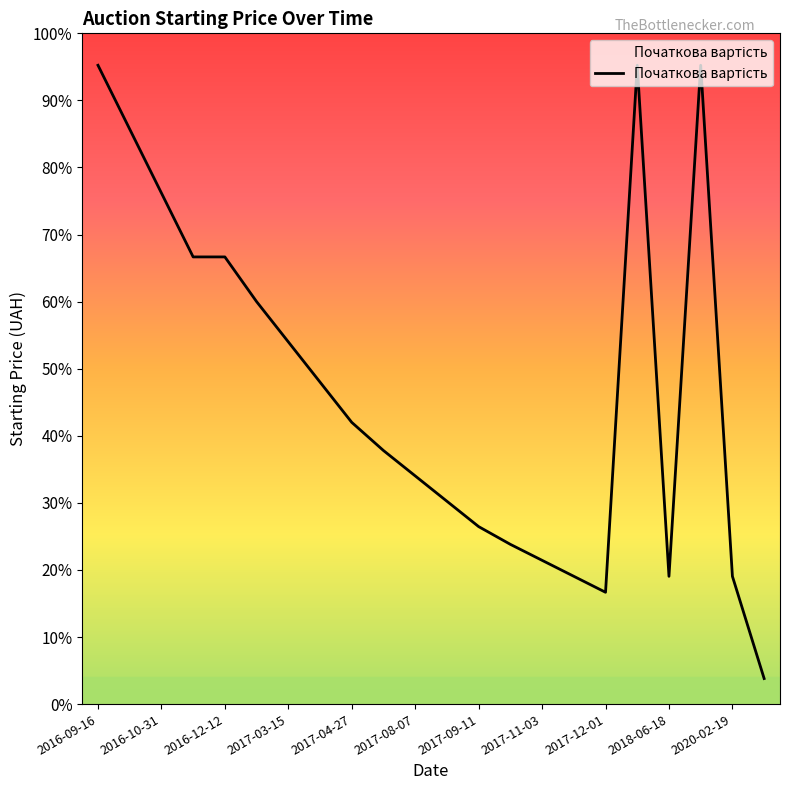

How many points are lower than both their immediate neighbors (excluding endpoints)?

2